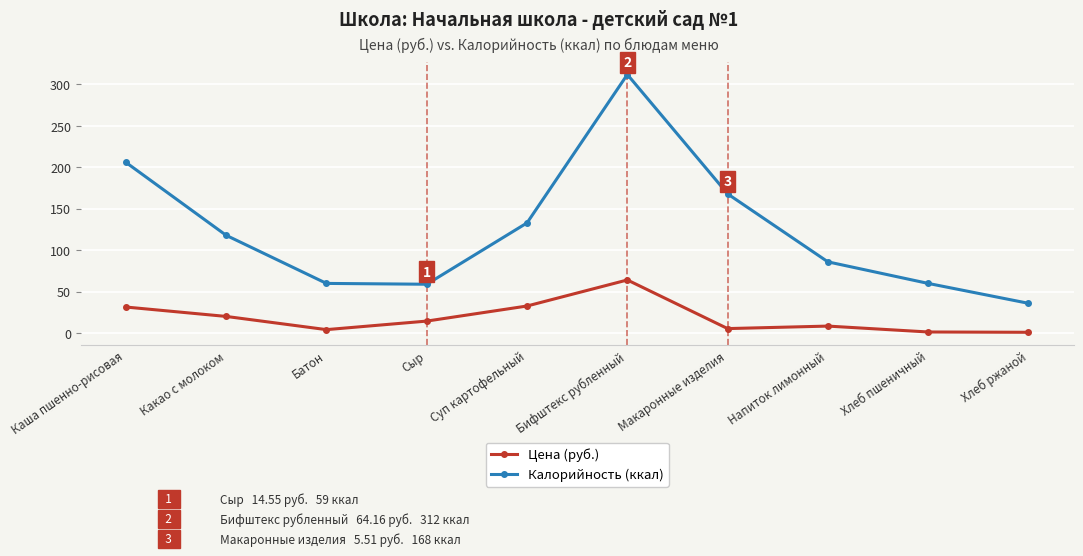

What is the value of the Цена (руб.) point at the 6th from the left?

64.2